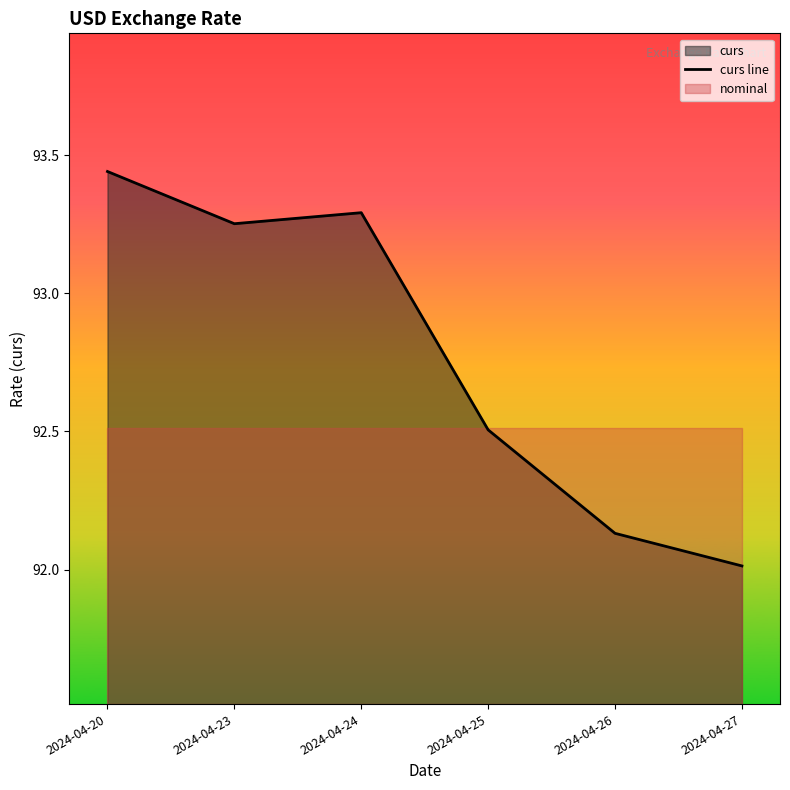

Approximately how many times larger is the value at 2024-04-20 compared to 2024-04-25?

1.0